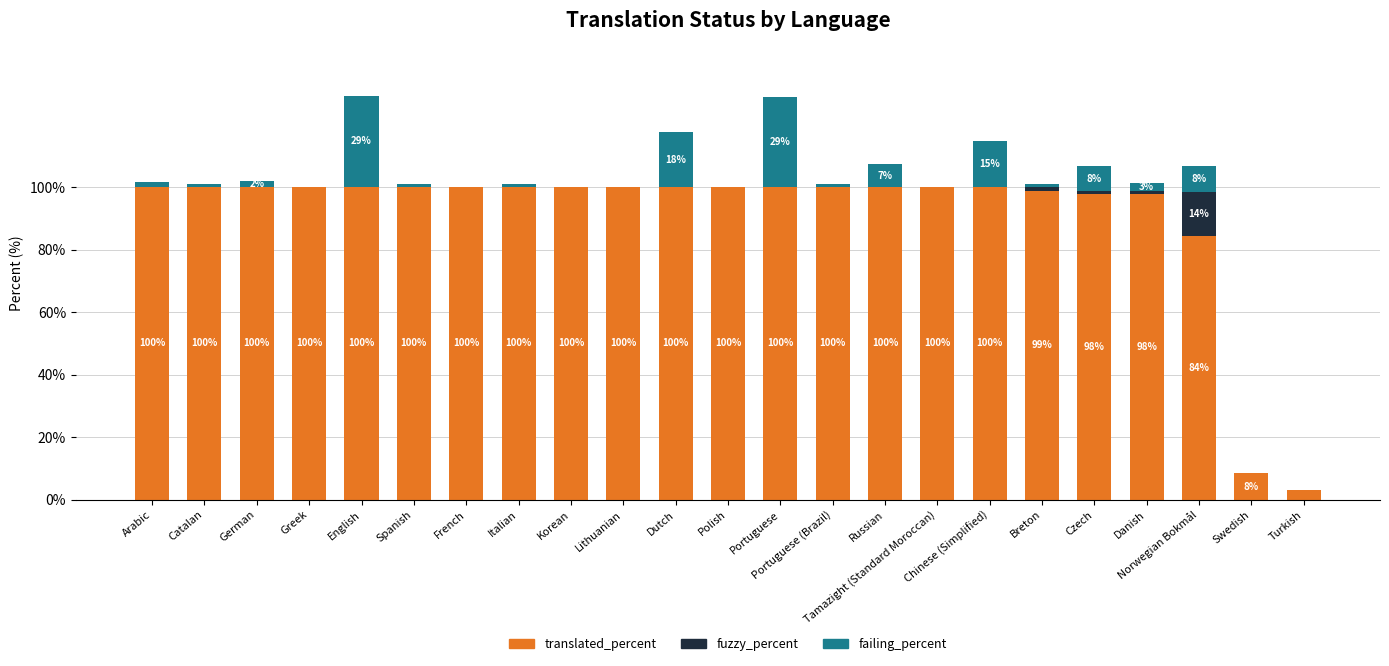

The value of translated_percent at Lithuanian is 168.9. True or false?

False